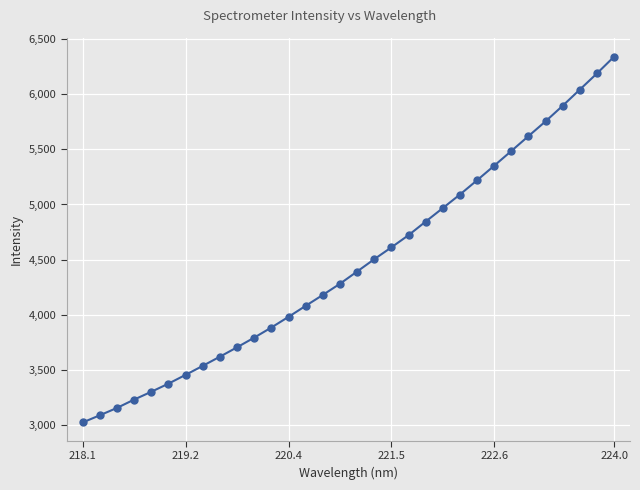

What is the sum of all values?

142723.1